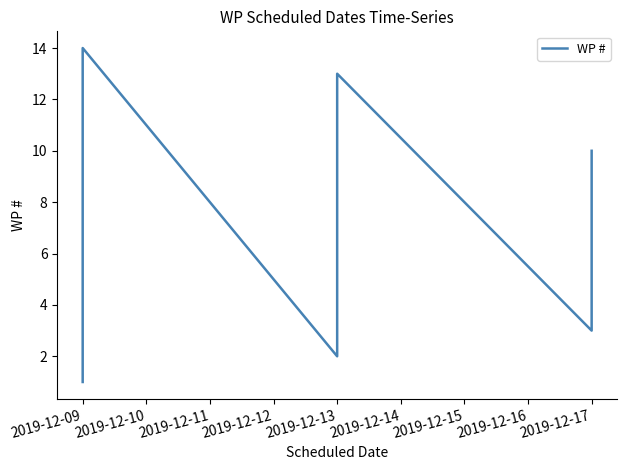

How many interior local valleys (lower than both neighbors) does the data have?

2